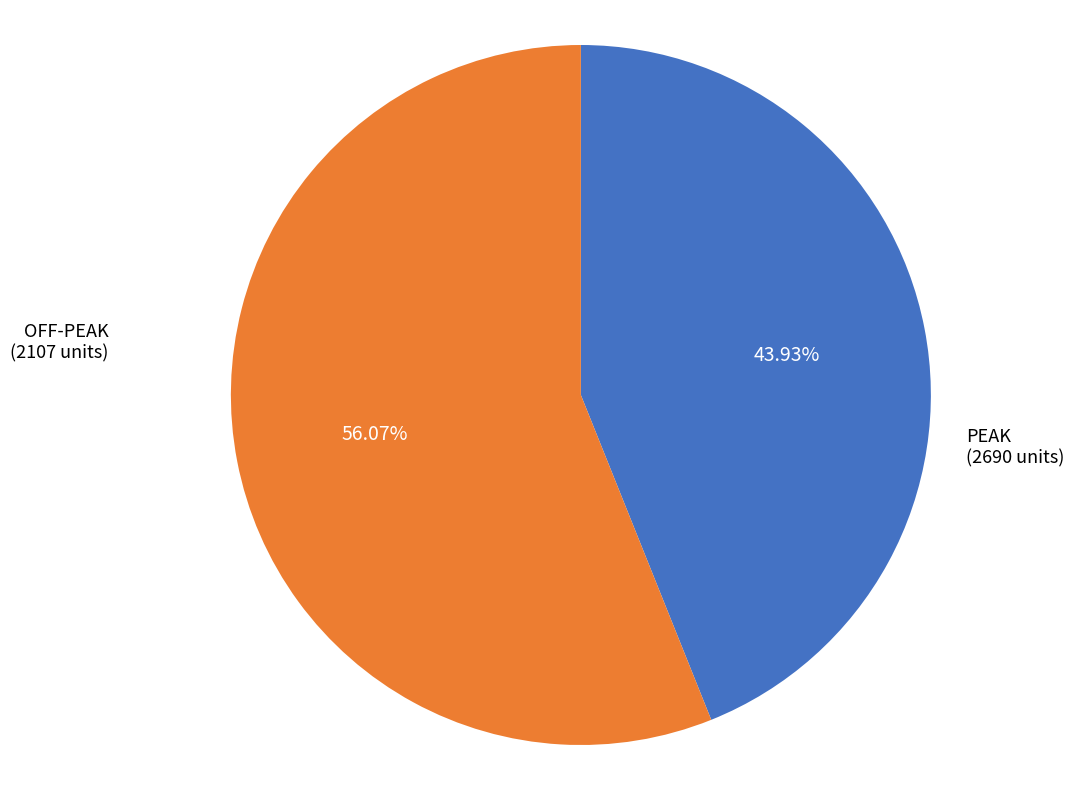

What is the ratio of the value at PEAK to the value at OFF-PEAK?

1.3